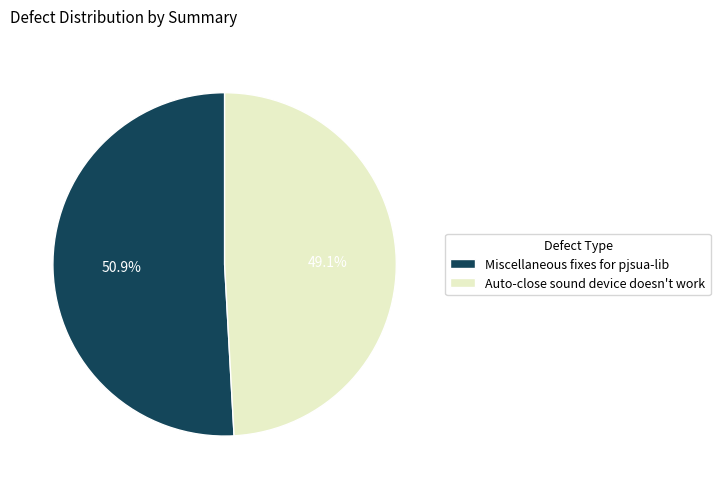

Which category has the biggest portion of the pie?

Miscellaneous fixes for pjsua-lib